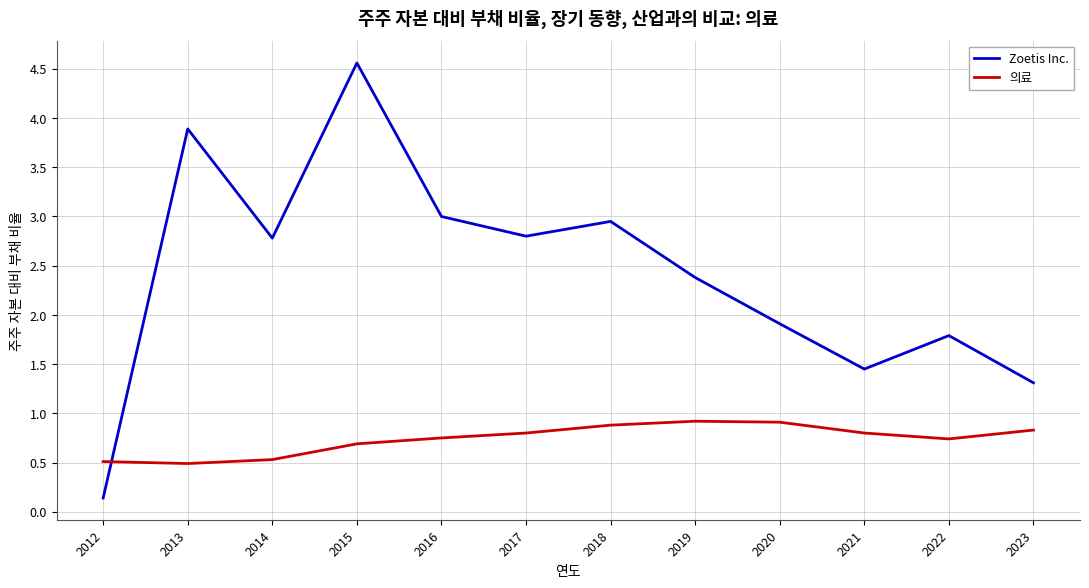

Is the value of Zoetis Inc. at 2018 greater than the value of 의료 at 2014?

Yes